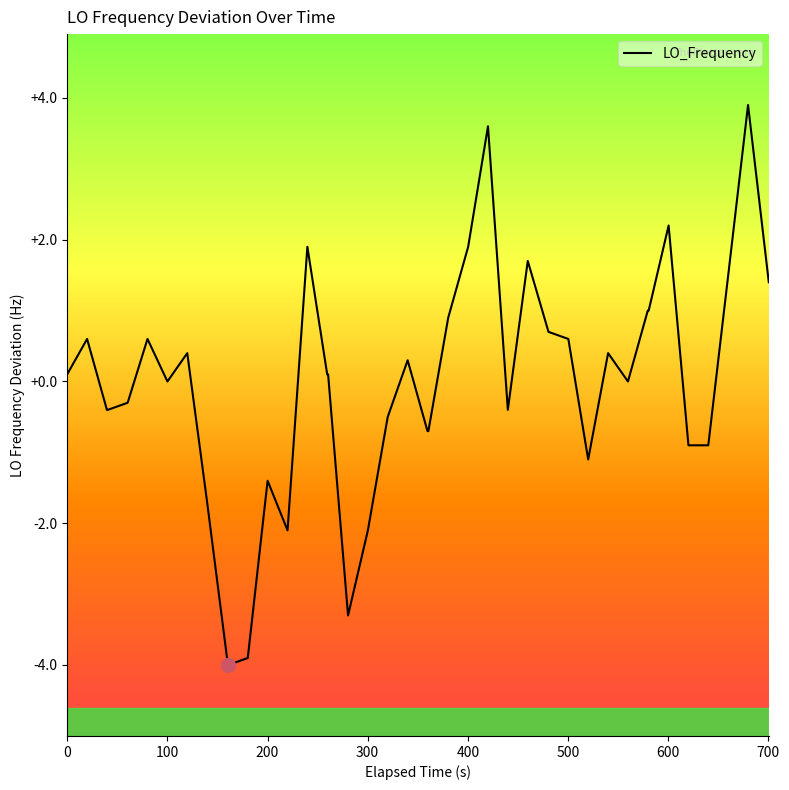

What is the difference between the maximum and minimum values?

7.9